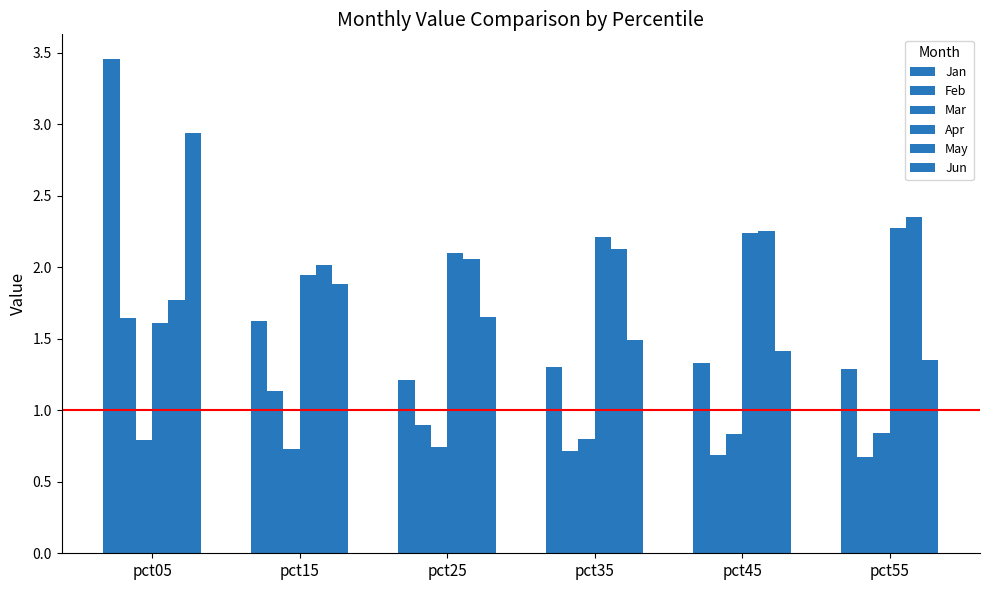

What is the maximum value shown in the chart?

3.5